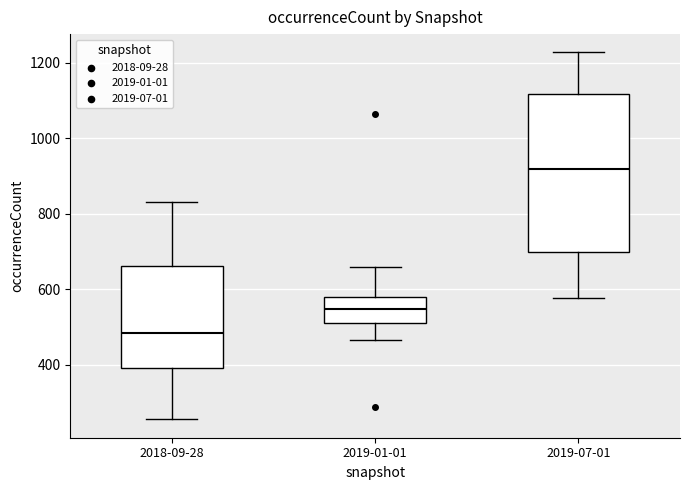

Where is the upper edge of the box for 2018-09-28 on the y-axis? The values are not printed on the chart, so give them approximately, as read against the axis.

660